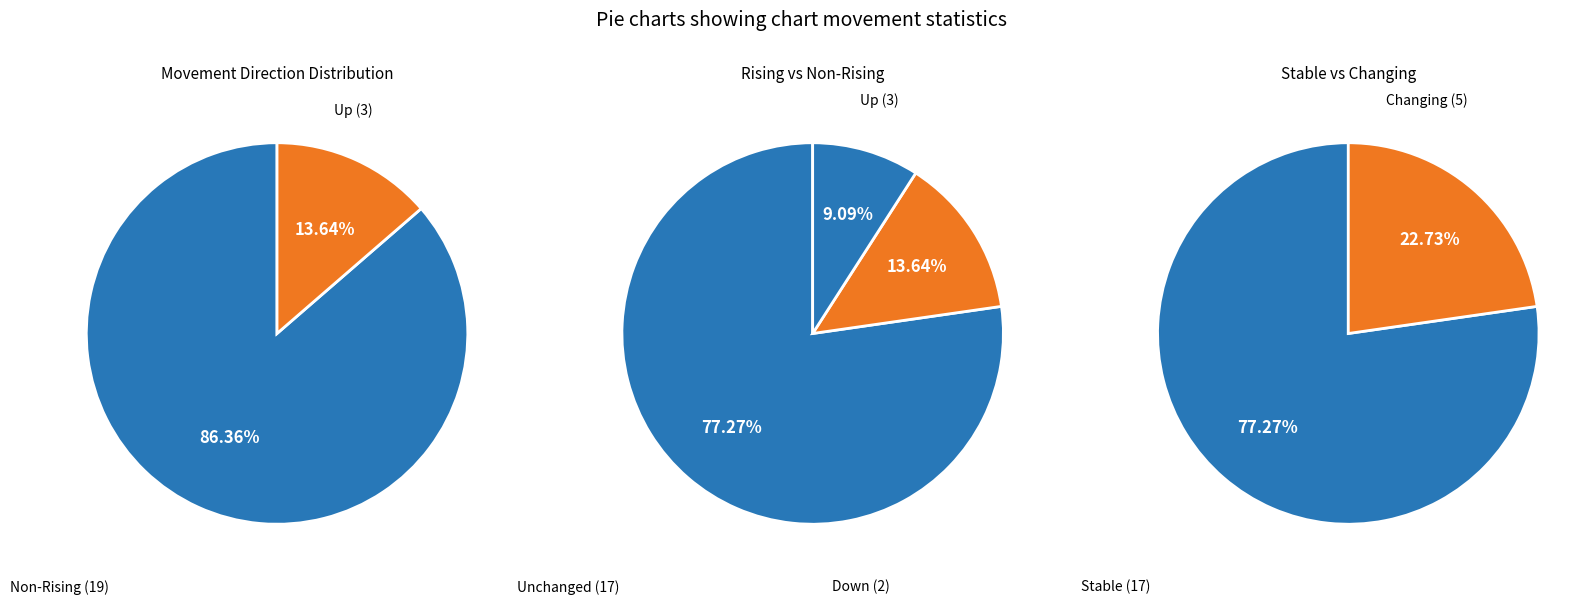

Is it true that up is 19% of the pie?

False